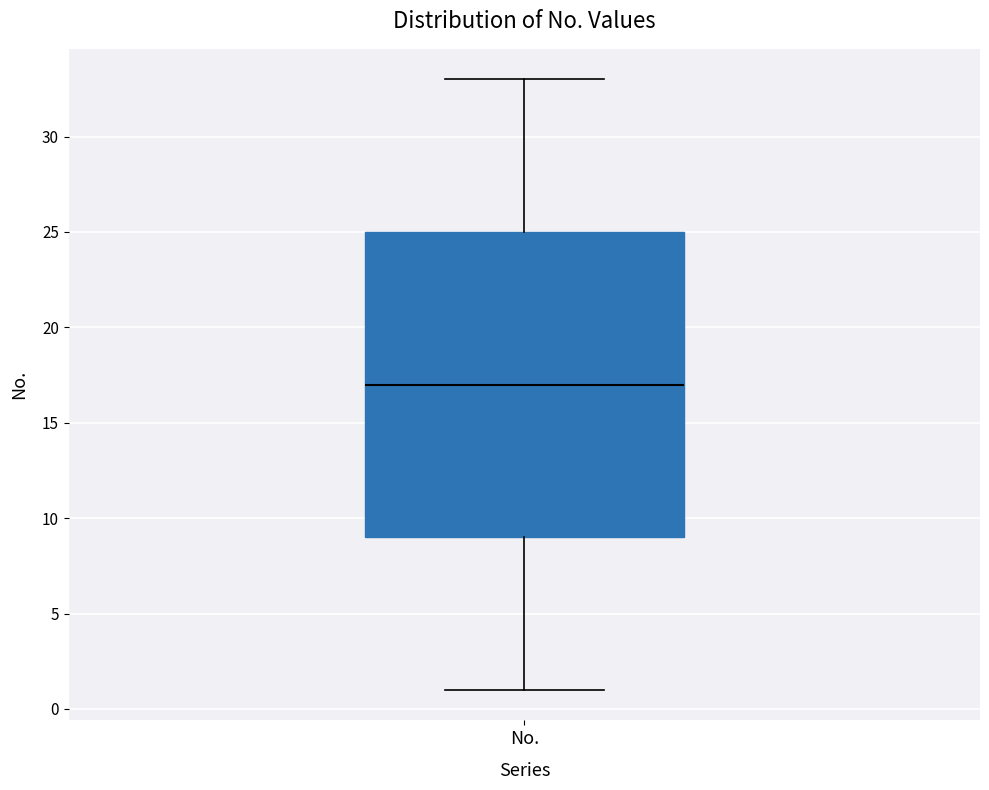

Transcribe this box plot: give where the median line is, the range the box spans, and where the two whiskers end, as read against the y-axis. The values are not printed on the chart, so give them approximately, as read against the axis.

median 17, box 9 to 25, whiskers 1 to 33